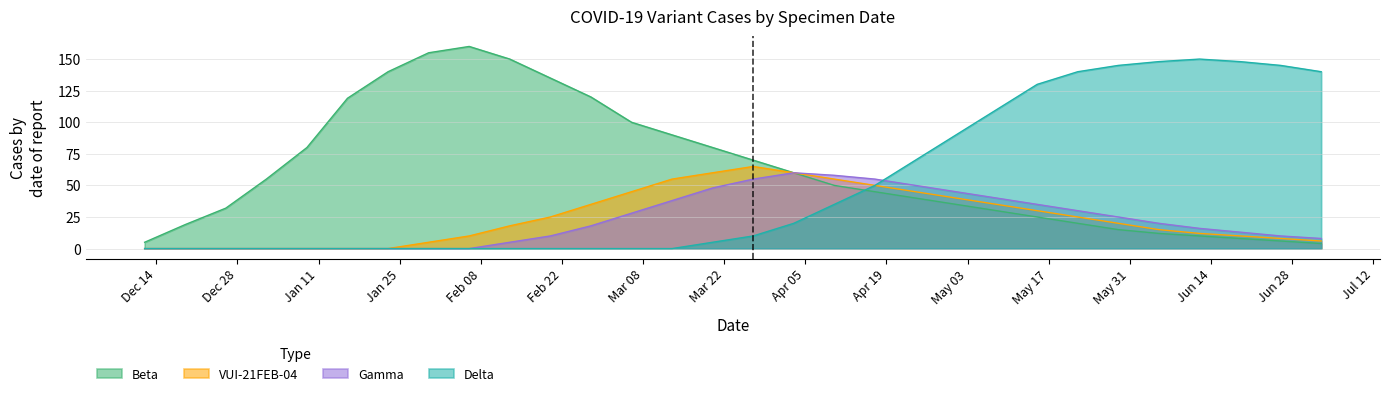

Reading left to right, transcribe all the data shown in this chart.

Beta: 5	19	32	55	80	119	140	155	160	150	135	120	100	90	80	70	60	50	45	40	35	30	25	20	15	12	10	8	6	4
max_VUI_21FEB_04: 0	0	0	0	0	0	0	5	10	18	25	35	45	55	60	65	60	55	50	45	40	35	30	25	20	15	12	10	8	6
Gamma: 0	0	0	0	0	0	0	0	0	5	10	18	28	38	48	55	60	58	55	50	45	40	35	30	25	20	16	13	10	8
Delta: 0	0	0	0	0	0	0	0	0	0	0	0	0	0	5	10	20	35	50	70	90	110	130	140	145	148	150	148	145	140